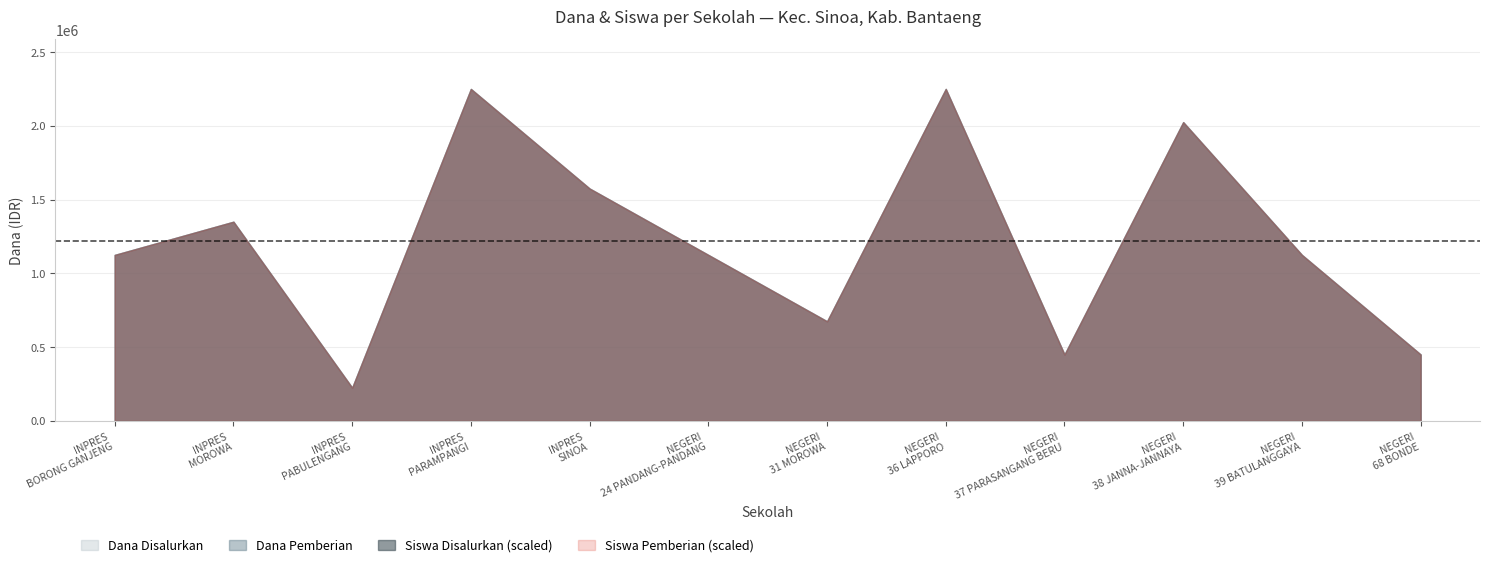

How many Siswa Disalurkan values are between 3 and 9?

7